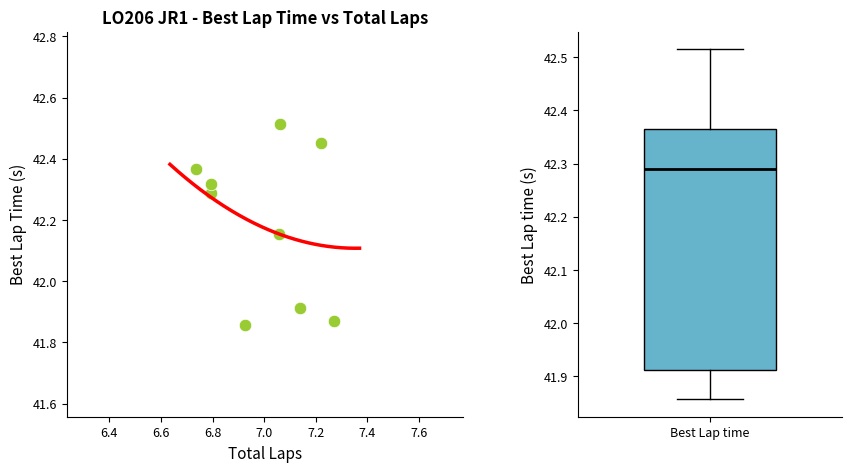

What is the range of X values (max minus min)?

0.5